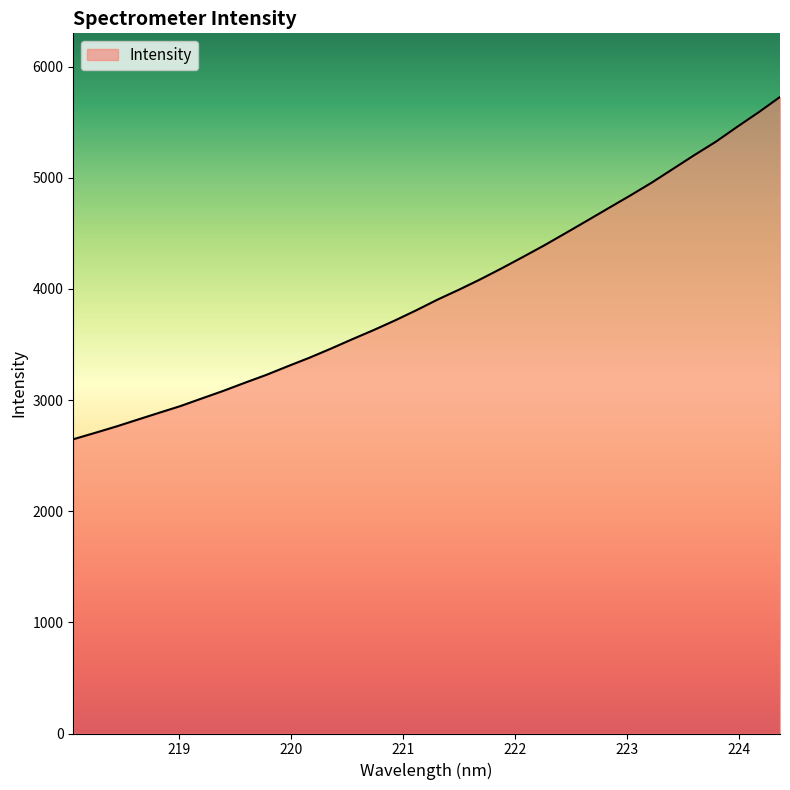

True or false: the data has more than 0 interior local peaks.

False